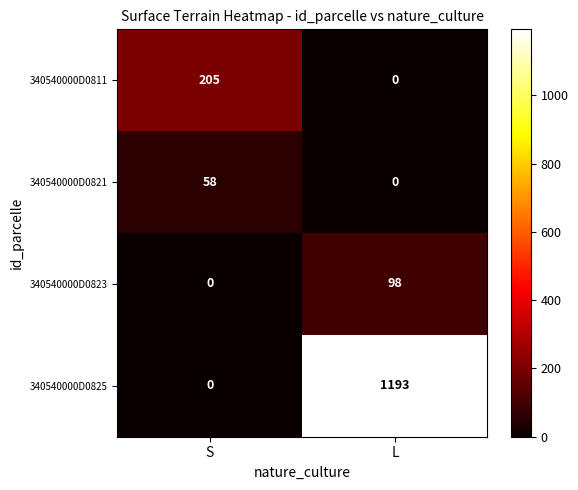

Reading right to left, what are all the values shown in this chart?

340540000D0811: 0	205
340540000D0821: 0	58
340540000D0823: 98	0
340540000D0825: 1193	0